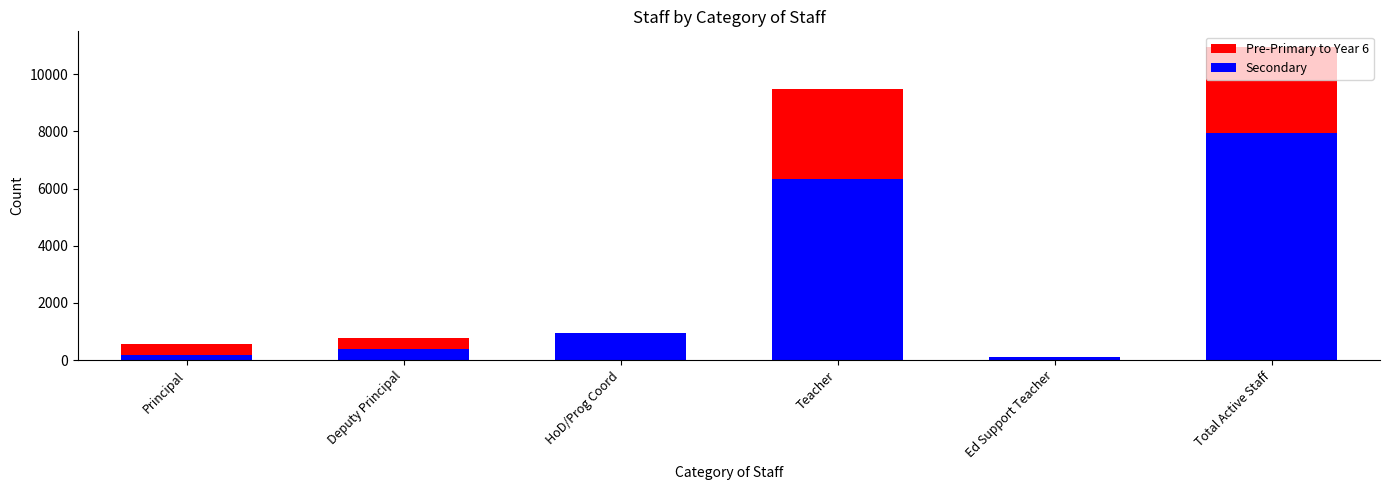

Rank the series at Total Active Staff from highest to lowest value.

Pre-Primary to Year 6, Secondary